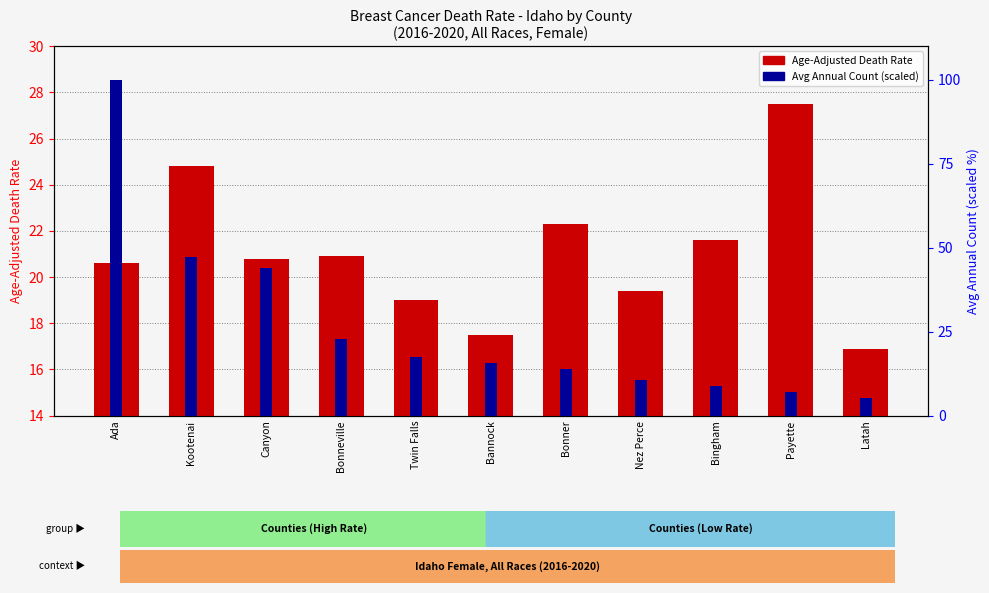

Which series has the largest total across all categories?

Avg Annual Count (scaled)